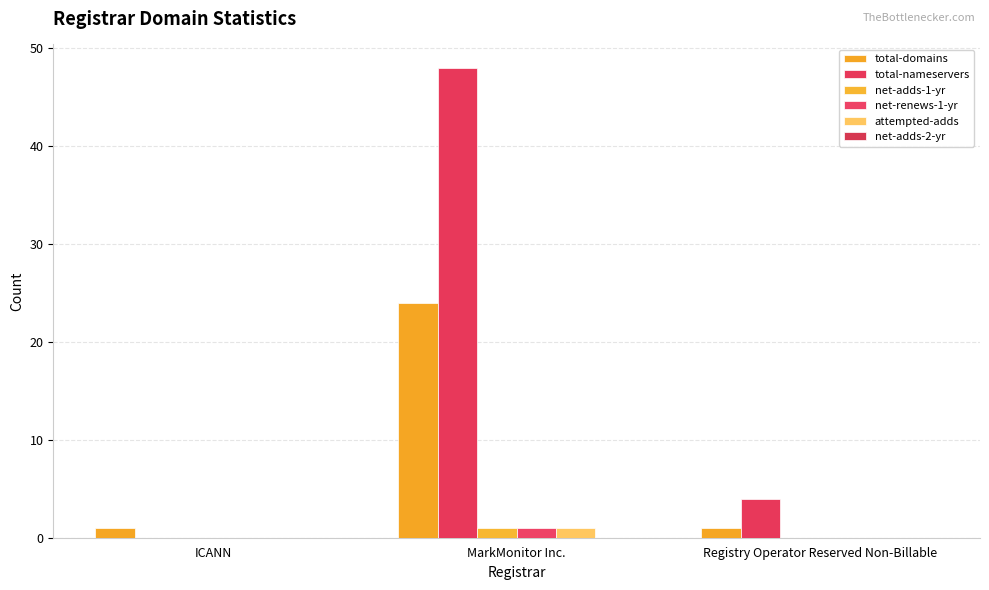

Is it true that net-adds-1-yr equals 0 at Registry Operator Reserved Non-Billable?

False